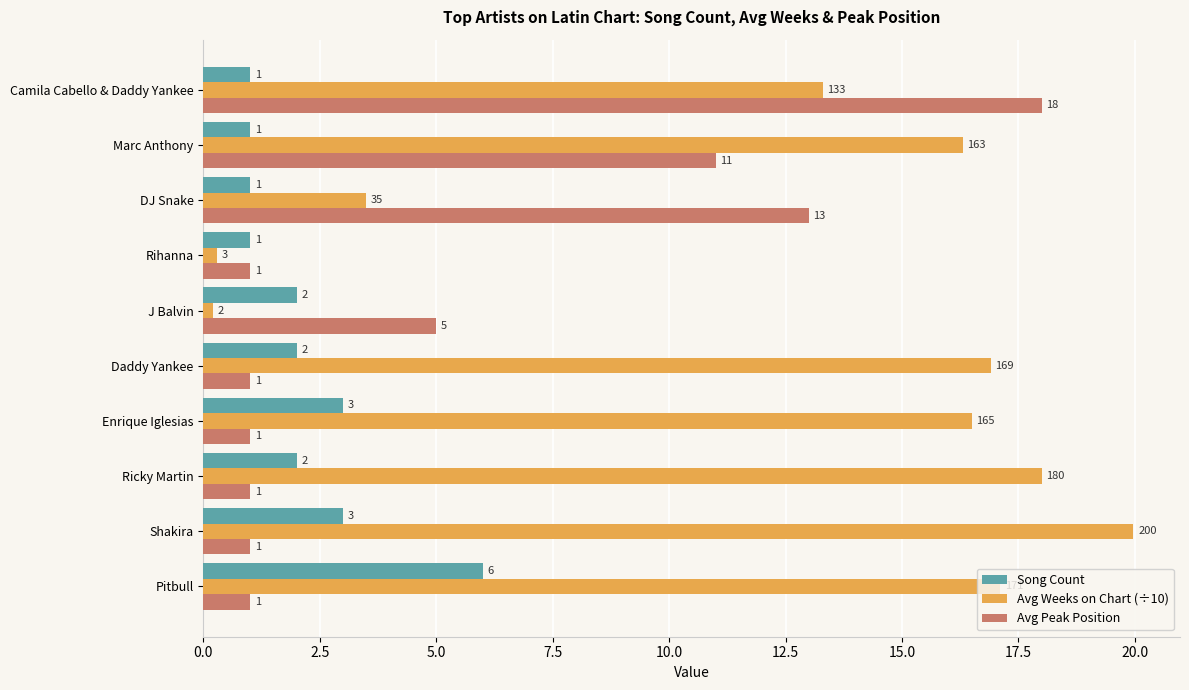

List the series in order of their overall mean, highest first.

Avg Weeks on Chart (÷10), Avg Peak Position, Song Count